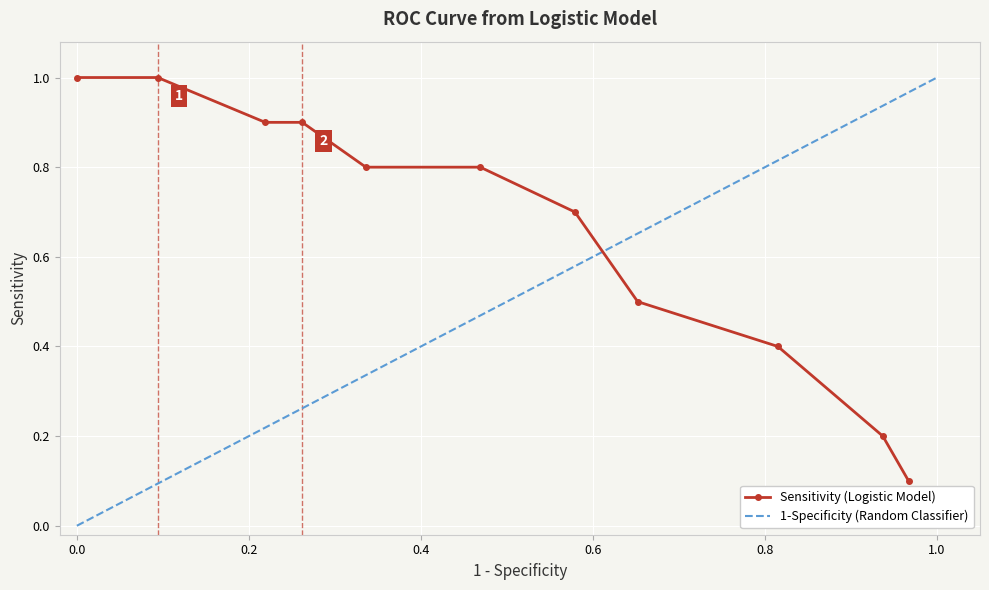

Is it true that the value at 0.937 is 0.2?

True